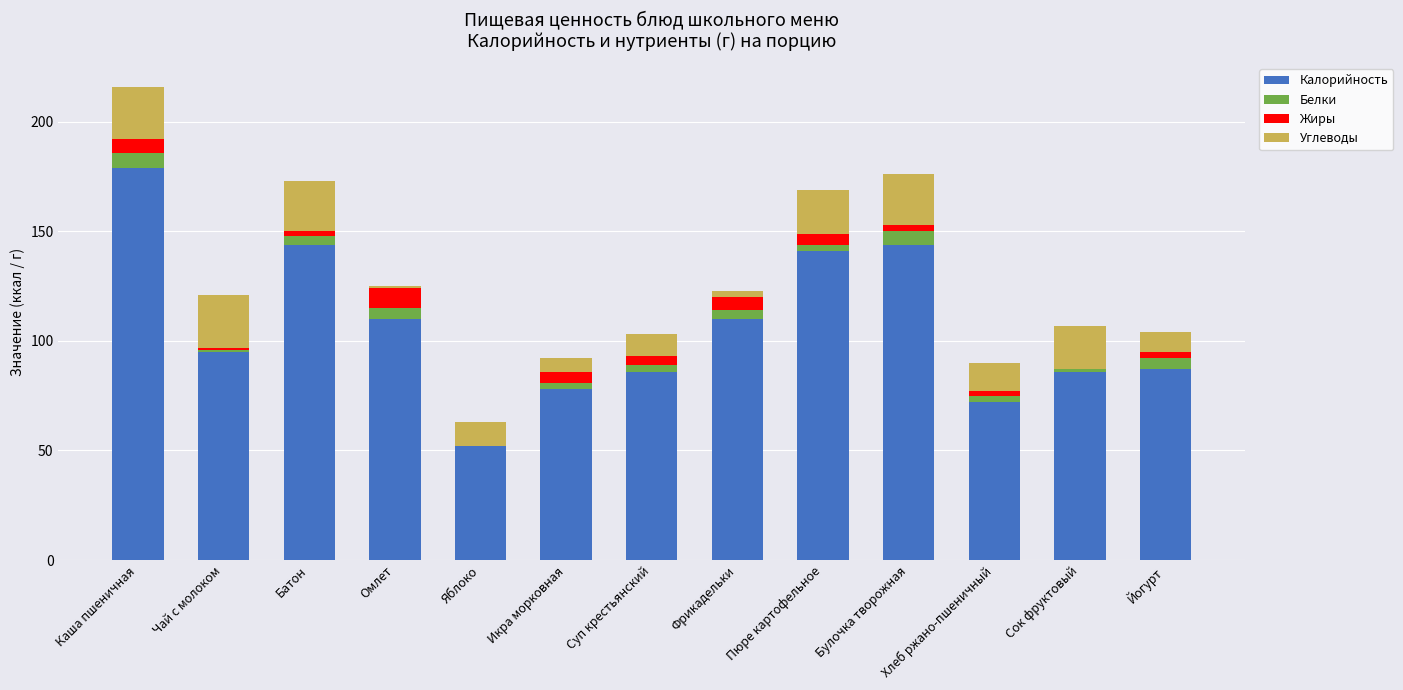

How many distinct data groups are displayed?

4